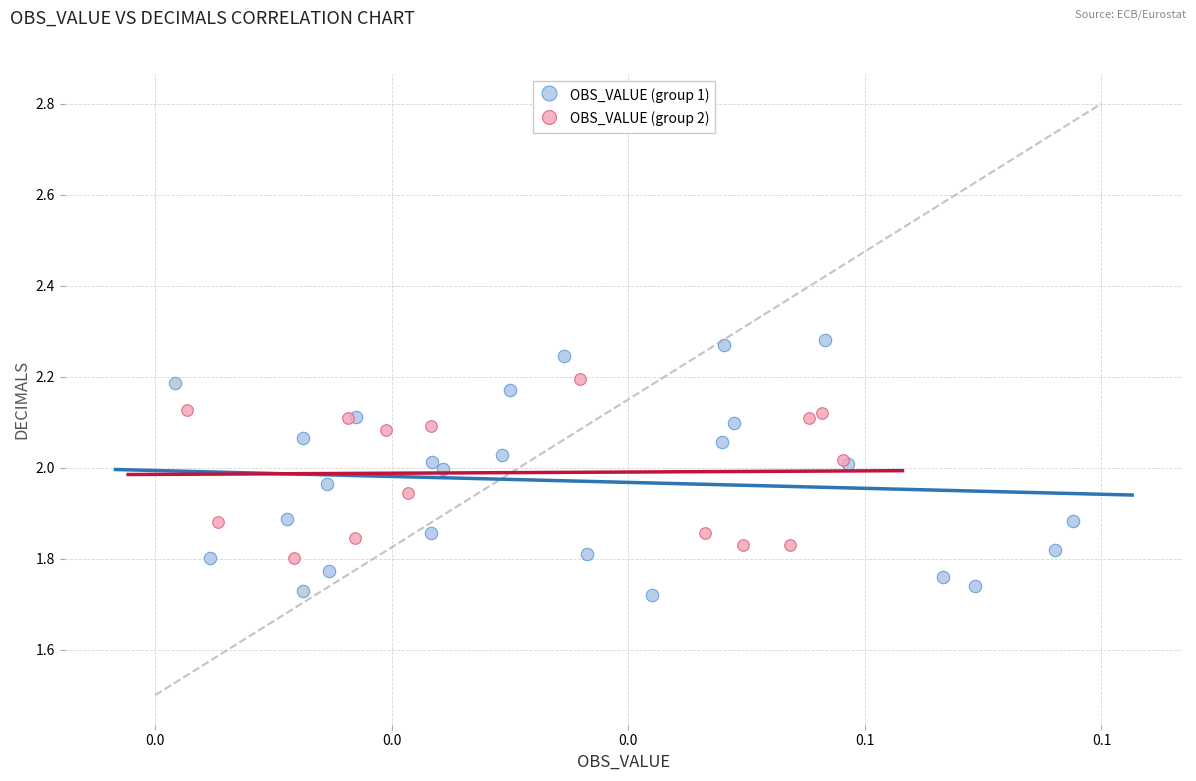

Which series has the widest spread of Y values?

OBS_VALUE (group 1)